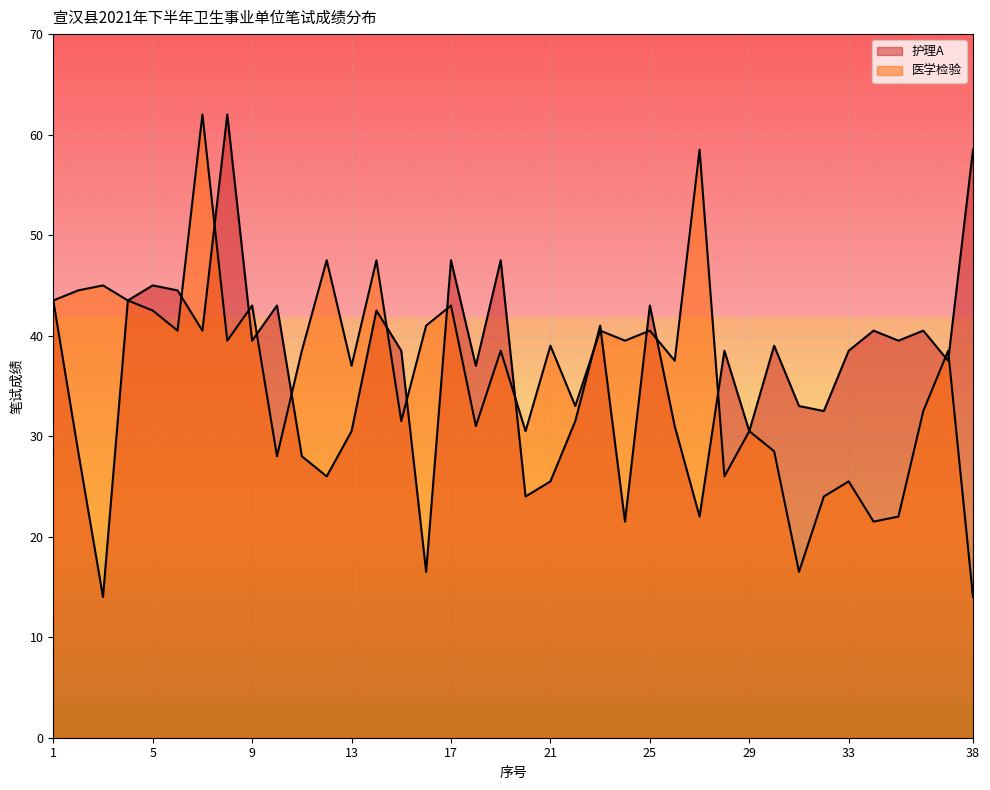

Which series has the widest spread of values?

护理A